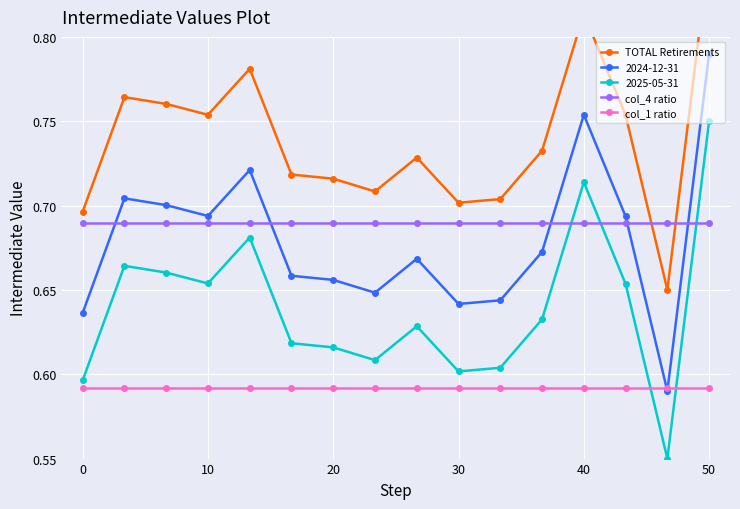

How many intersections are there between 2025-05-31 and col_4 ratio?

3